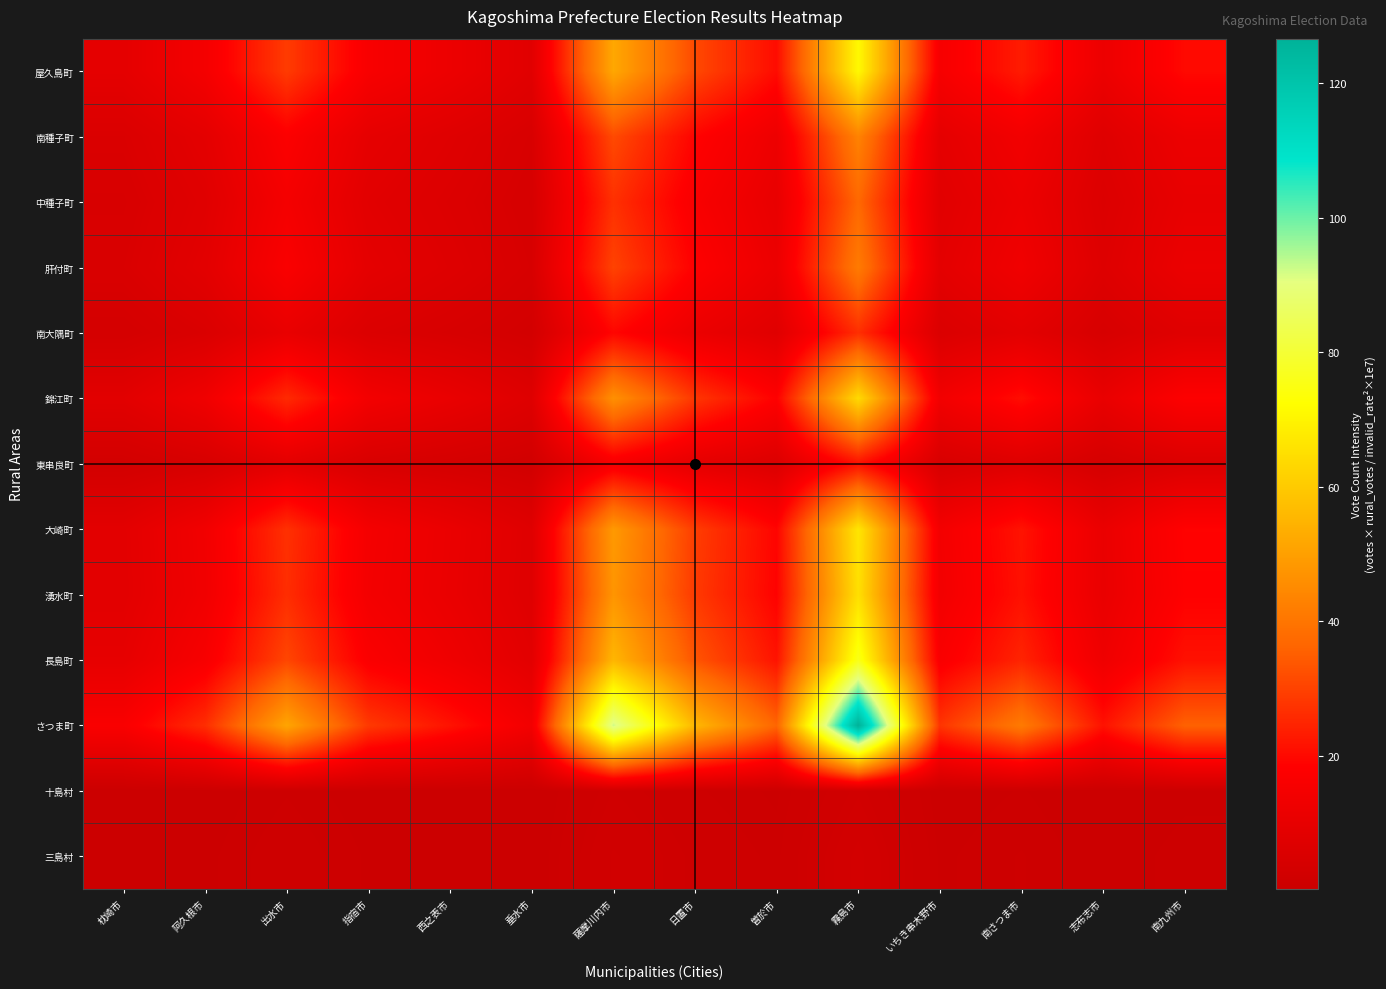

Reading left to right, what are all the values shown in this chart?

三島村: 枕崎市=0.4	阿久根市=0.7	出水市=1.3	指宿市=0.7	西之表市=0.5	垂水市=0.4	薩摩川内市=2.3	日置市=1.4	曽於市=0.9	霧島市=3.2	いちき串木野市=0.7	南さつま市=1.0	志布志市=0.5	南九州市=0.9
十島村: 枕崎市=0.3	阿久根市=0.5	出水市=1.0	指宿市=0.5	西之表市=0.4	垂水市=0.3	薩摩川内市=1.8	日置市=1.1	曽於市=0.7	霧島市=2.4	いちき串木野市=0.5	南さつま市=0.8	志布志市=0.4	南九州市=0.7
さつま町: 枕崎市=16.6	阿久根市=26.5	出水市=51.3	指宿市=28.5	西之表市=21.7	垂水市=14.2	薩摩川内市=92.3	日置市=55.6	曽於市=36.4	霧島市=126.6	いちき串木野市=27.6	南さつま市=41.4	志布志市=21.6	南九州市=35.7
長島町: 枕崎市=10.0	阿久根市=15.9	出水市=30.8	指宿市=17.1	西之表市=13.0	垂水市=8.5	薩摩川内市=55.4	日置市=33.3	曽於市=21.8	霧島市=75.9	いちき串木野市=16.6	南さつま市=24.8	志布志市=12.9	南九州市=21.4
湧水町: 枕崎市=8.5	阿久根市=13.6	出水市=26.4	指宿市=14.7	西之表市=11.2	垂水市=7.3	薩摩川内市=47.5	日置市=28.6	曽於市=18.7	霧島市=65.1	いちき串木野市=14.2	南さつま市=21.3	志布志市=11.1	南九州市=18.4
大崎町: 枕崎市=8.7	阿久根市=13.9	出水市=27.0	指宿市=15.0	西之表市=11.4	垂水市=7.5	薩摩川内市=48.6	日置市=29.2	曽於市=19.1	霧島市=66.6	いちき串木野市=14.5	南さつま市=21.8	志布志市=11.4	南九州市=18.8
東串良町: 枕崎市=2.8	阿久根市=4.4	出水市=8.5	指宿市=4.7	西之表市=3.6	垂水市=2.4	薩摩川内市=15.4	日置市=9.3	曽於市=6.1	霧島市=21.1	いちき串木野市=4.6	南さつま市=6.9	志布志市=3.6	南九州市=5.9
錦江町: 枕崎市=8.4	阿久根市=13.3	出水市=25.8	指宿市=14.4	西之表市=10.9	垂水市=7.1	薩摩川内市=46.5	日置市=28.0	曽於市=18.3	霧島市=63.7	いちき串木野市=13.9	南さつま市=20.8	志布志市=10.9	南九州市=18.0
南大隅町: 枕崎市=3.5	阿久根市=5.6	出水市=10.8	指宿市=6.0	西之表市=4.6	垂水市=3.0	薩摩川内市=19.4	日置市=11.7	曽於市=7.6	霧島市=26.6	いちき串木野市=5.8	南さつま市=8.7	志布志市=4.5	南九州市=7.5
肝付町: 枕崎市=5.4	阿久根市=8.7	出水市=16.8	指宿市=9.3	西之表市=7.1	垂水市=4.6	薩摩川内市=30.2	日置市=18.2	曽於市=11.9	霧島市=41.4	いちき串木野市=9.0	南さつま市=13.6	志布志市=7.1	南九州市=11.7
中種子町: 枕崎市=4.8	阿久根市=7.7	出水市=15.0	指宿市=8.3	西之表市=6.3	垂水市=4.1	薩摩川内市=26.9	日置市=16.2	曽於市=10.6	霧島市=36.9	いちき串木野市=8.1	南さつま市=12.1	志布志市=6.3	南九州市=10.4
南種子町: 枕崎市=5.7	阿久根市=9.0	出水市=17.5	指宿市=9.7	西之表市=7.4	垂水市=4.8	薩摩川内市=31.5	日置市=18.9	曽於市=12.4	霧島市=43.2	いちき串木野市=9.4	南さつま市=14.1	志布志市=7.4	南九州市=12.2
屋久島町: 枕崎市=9.3	阿久根市=14.9	出水市=28.9	指宿市=16.0	西之表市=12.2	垂水市=8.0	薩摩川内市=51.9	日置市=31.3	曽於市=20.5	霧島市=71.2	いちき串木野市=15.6	南さつま市=23.3	志布志市=12.1	南九州市=20.1